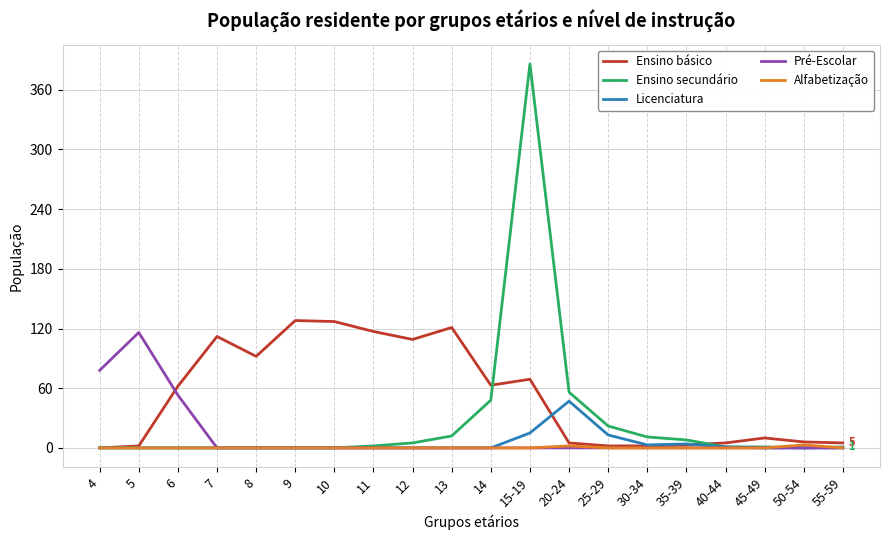

The value of Licenciatura at 11 is 28. True or false?

False